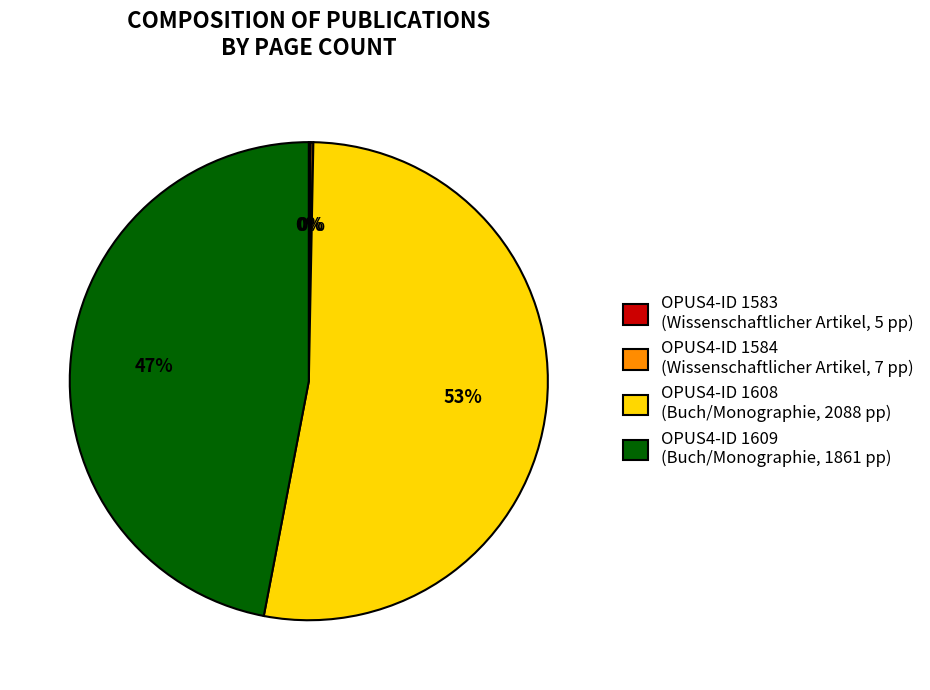

The OPUS4-ID 1609 (Buch/Monographie, 1861 pp) slice represents 47% of the pie. True or false?

True